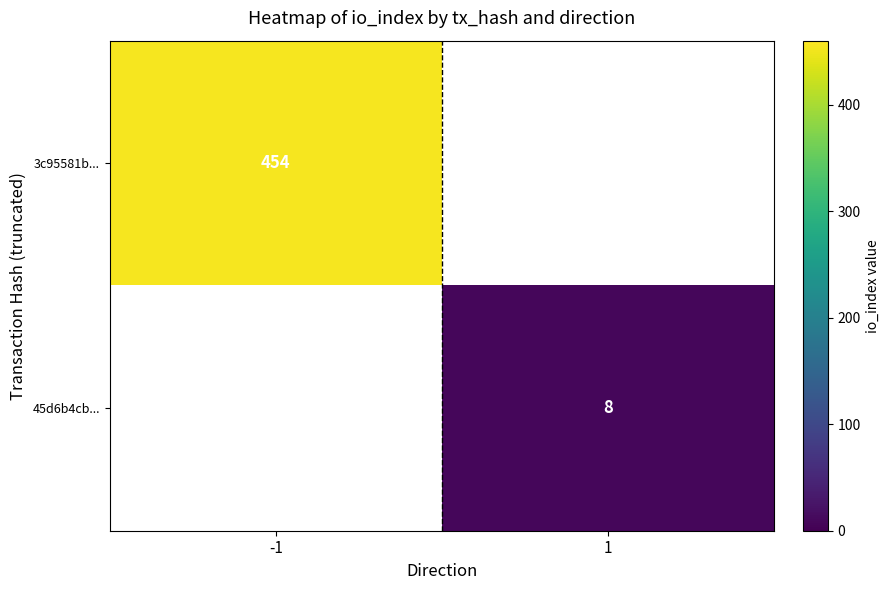

At how many categories does at least one series exceed 179?

1